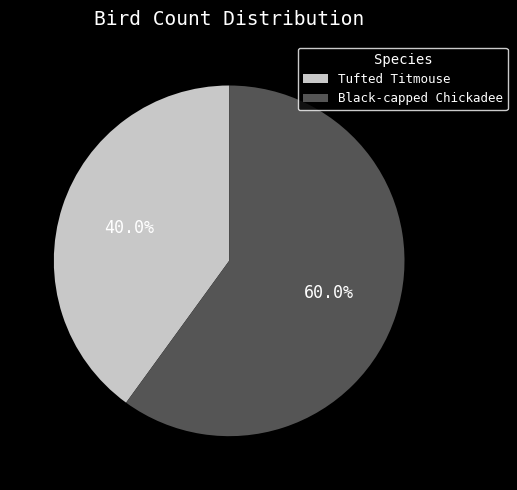

Combined, what portion of the pie is Tufted Titmouse and Black-capped Chickadee?

100.0%